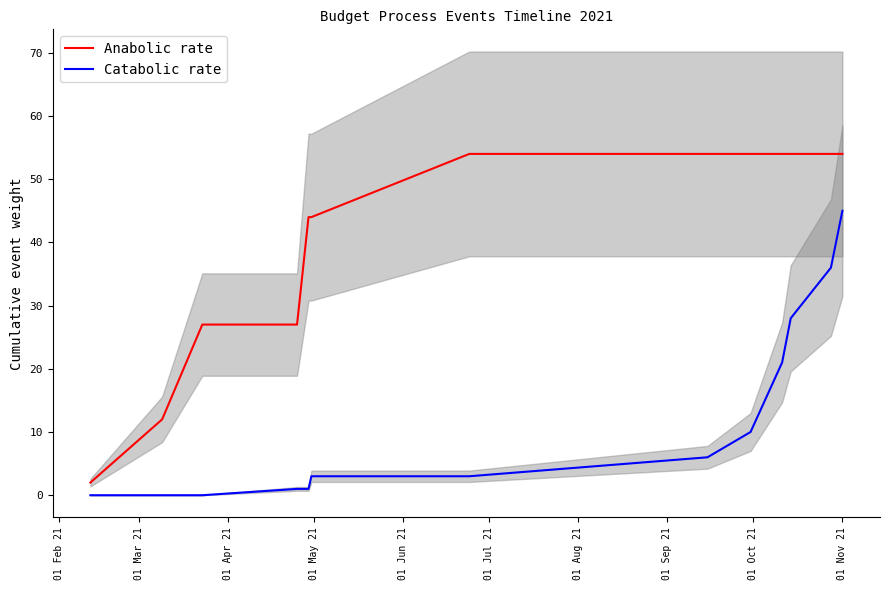

True or false: Catabolic rate and Anabolic rate intersect in this chart.

False